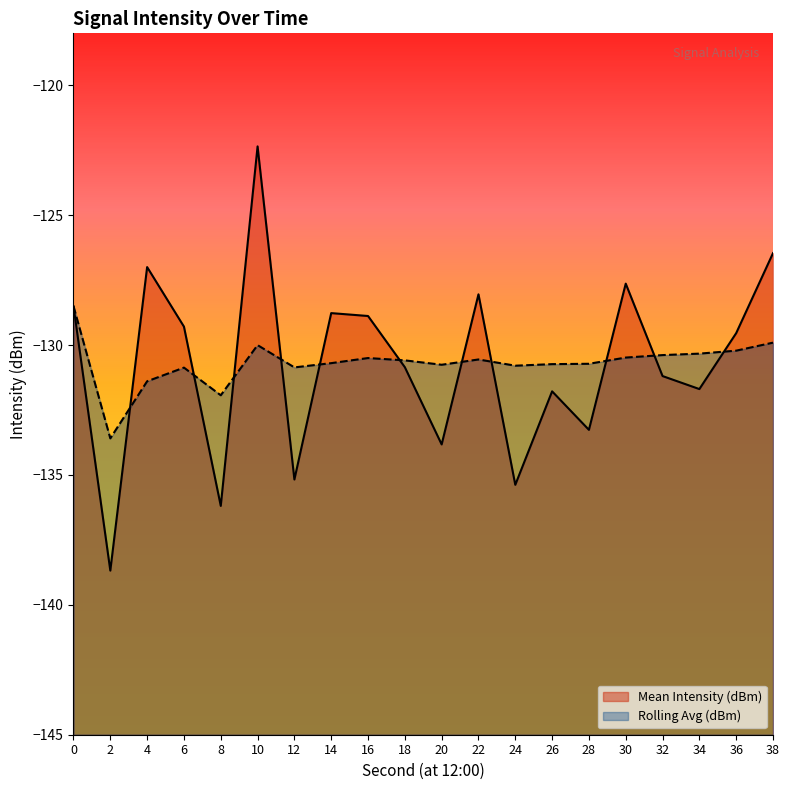

What is the minimum value shown in the chart?

-138.7